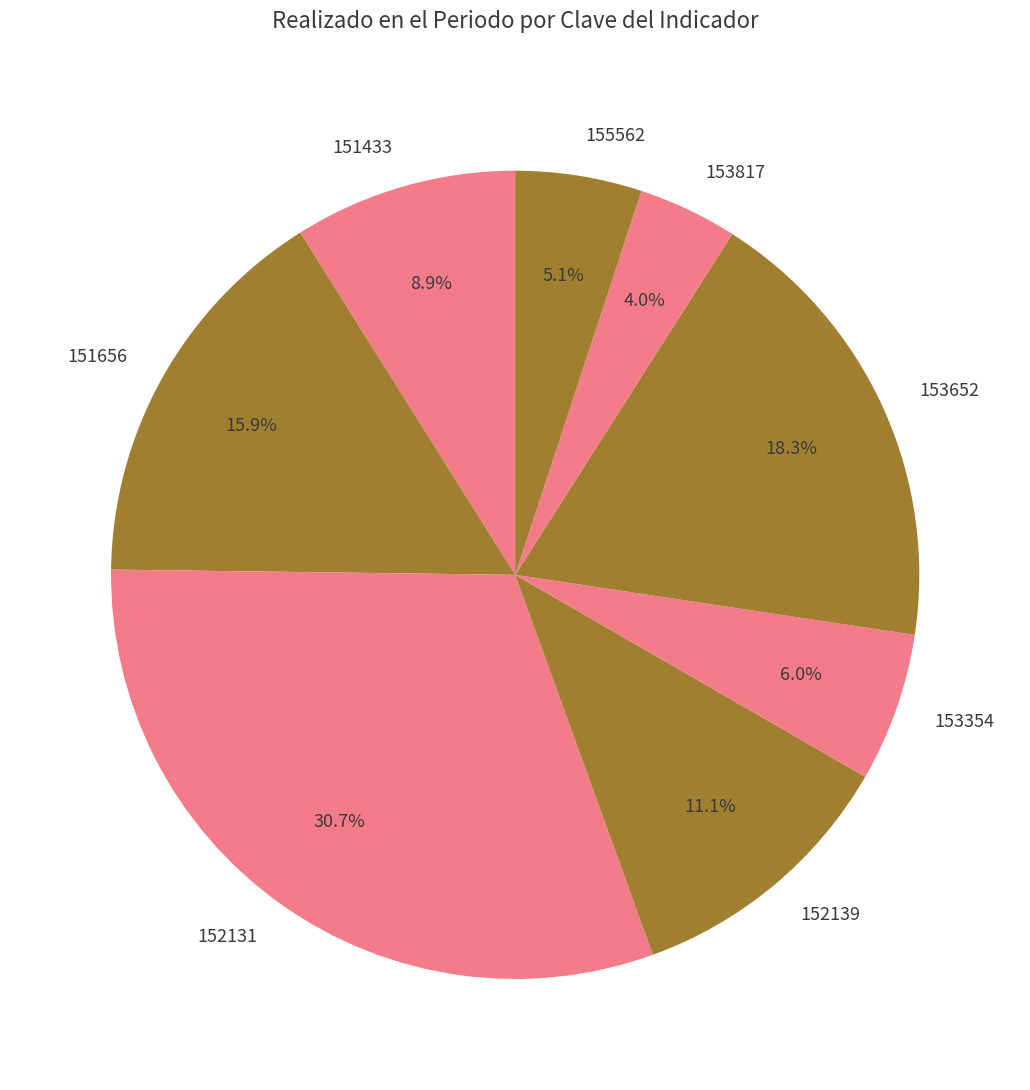

Do 152131 and 153354 together represent more than half of the pie?

No